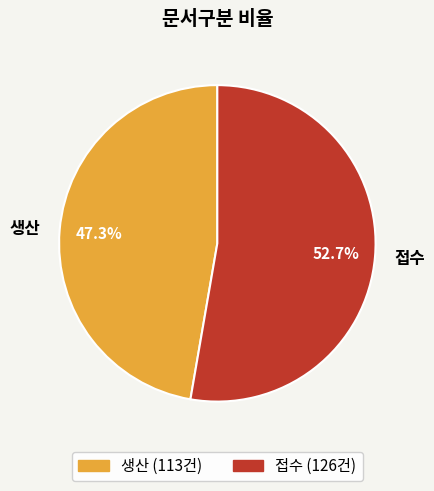

Count the number of slices in the pie.

2